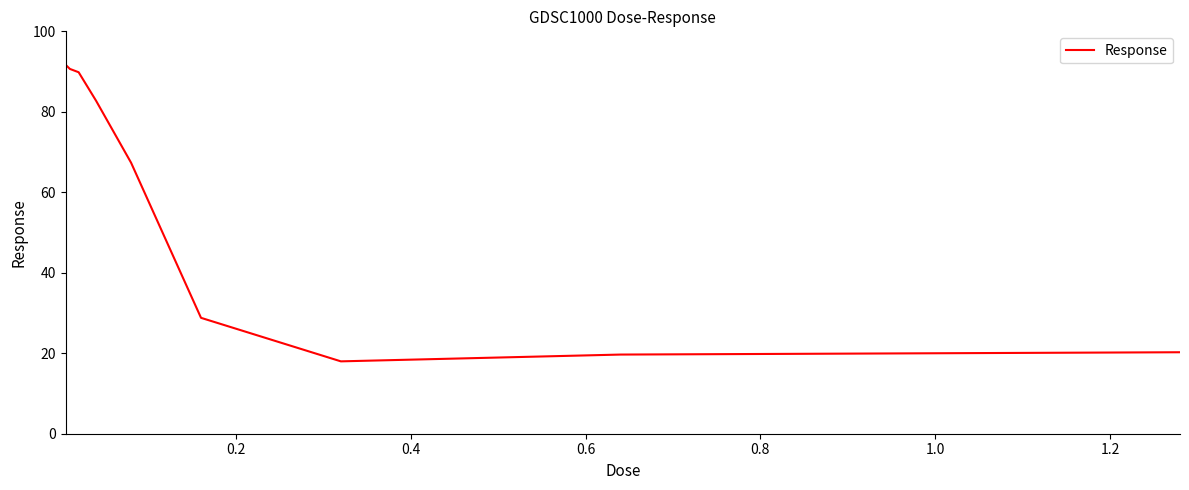

What is the difference between the maximum and minimum values?

73.7